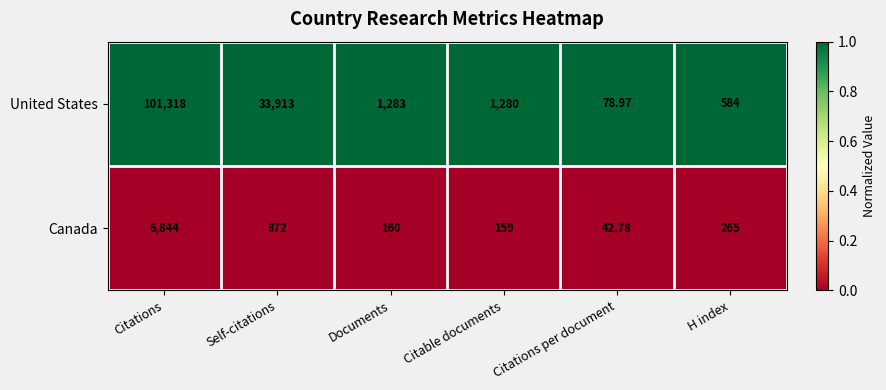

Rank the series by their average value, from lowest to highest.

Canada, United States